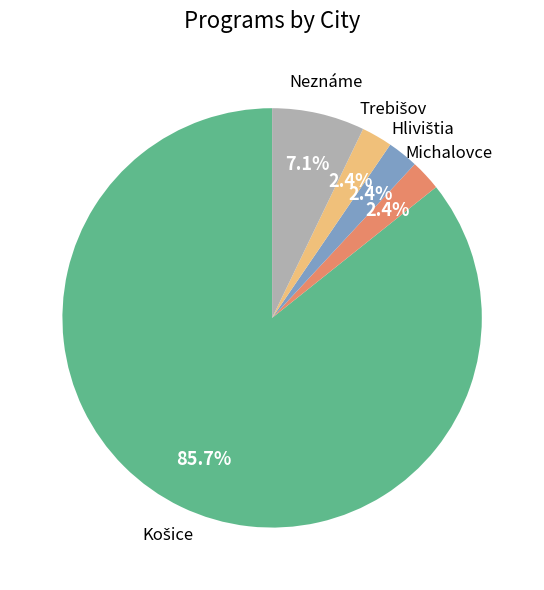

Is there any slice that represents more than half of the pie?

Yes